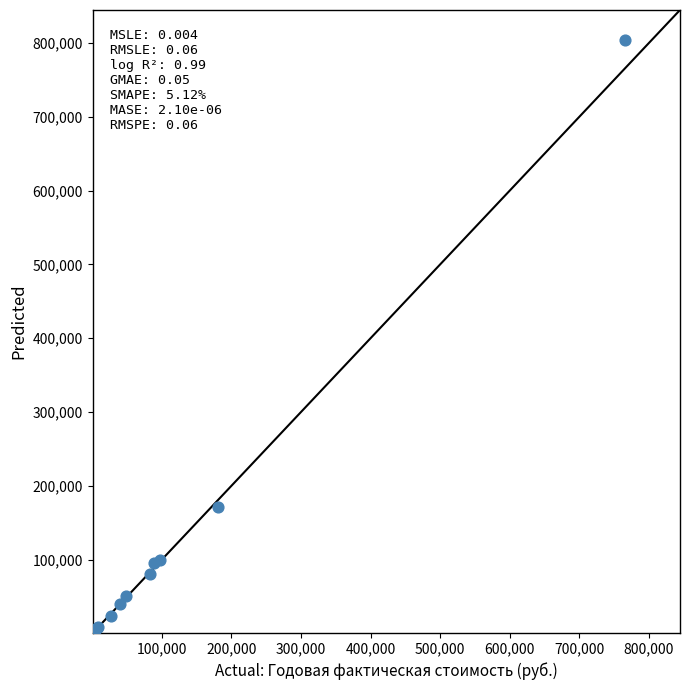

What Y value in the scatter plot is closest to 402664?

171255.6